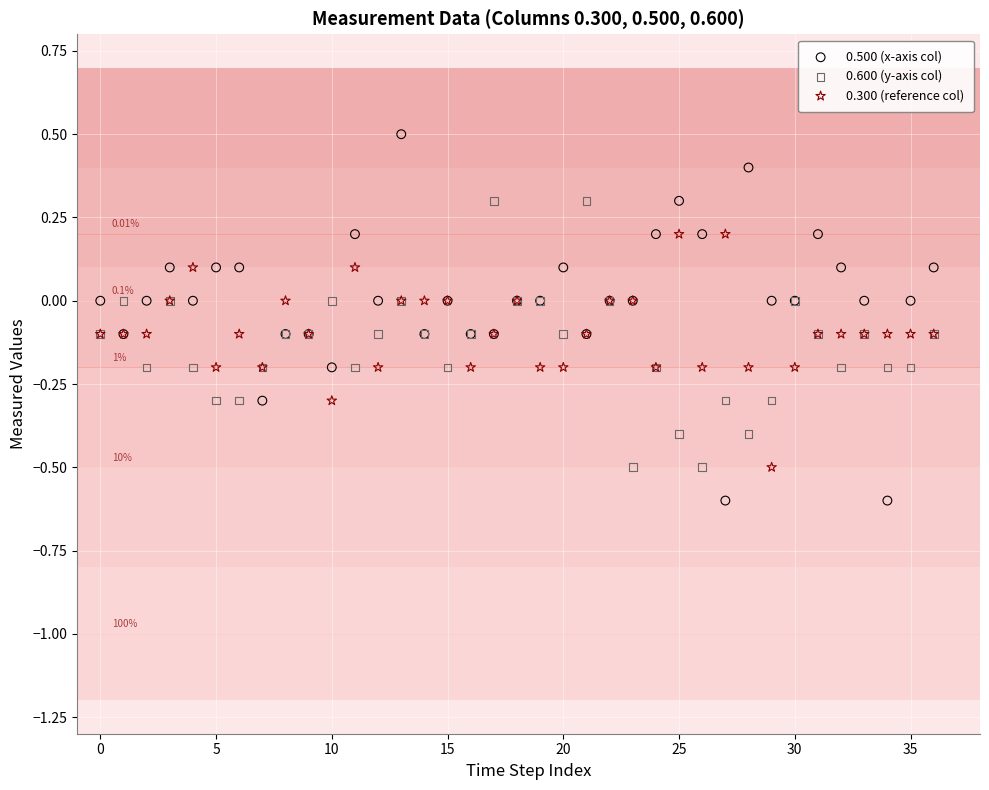

Which series contains the lowest Y value?

0.500 (x-axis col)